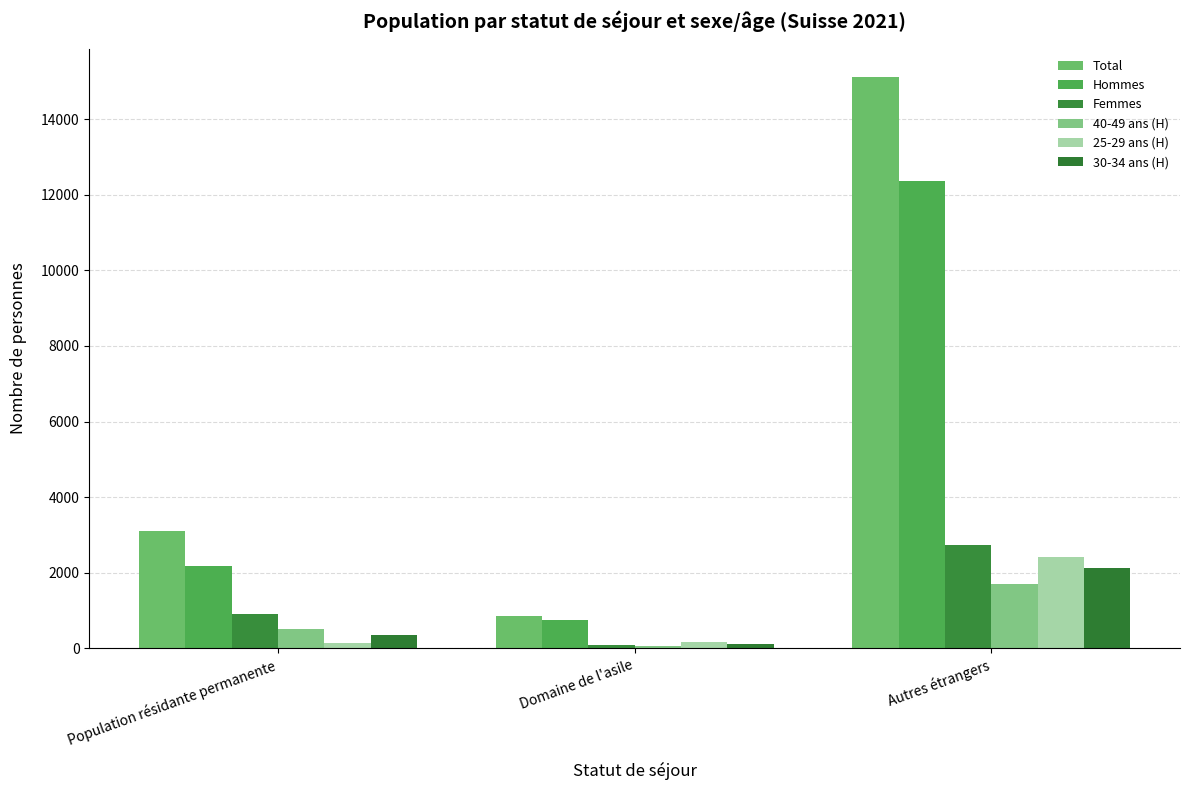

Are the bars horizontal?

No